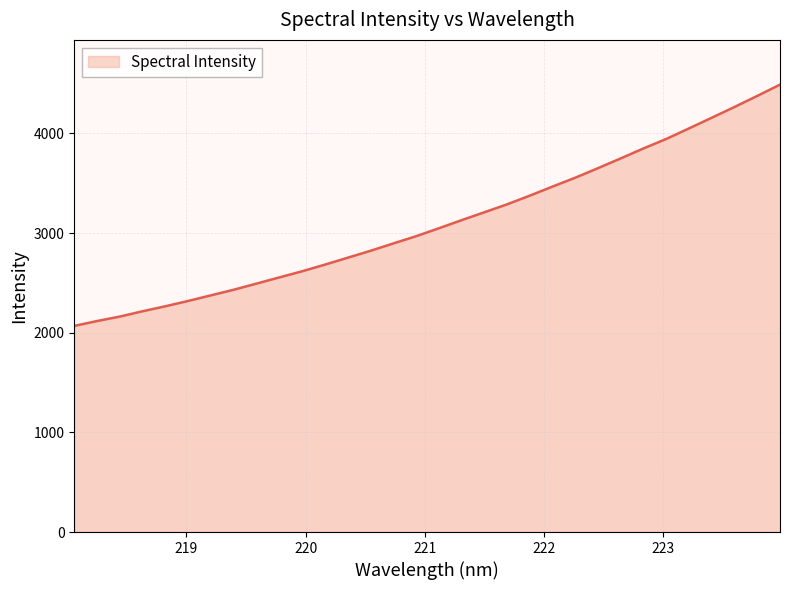

How many lines are shown in the chart?

1